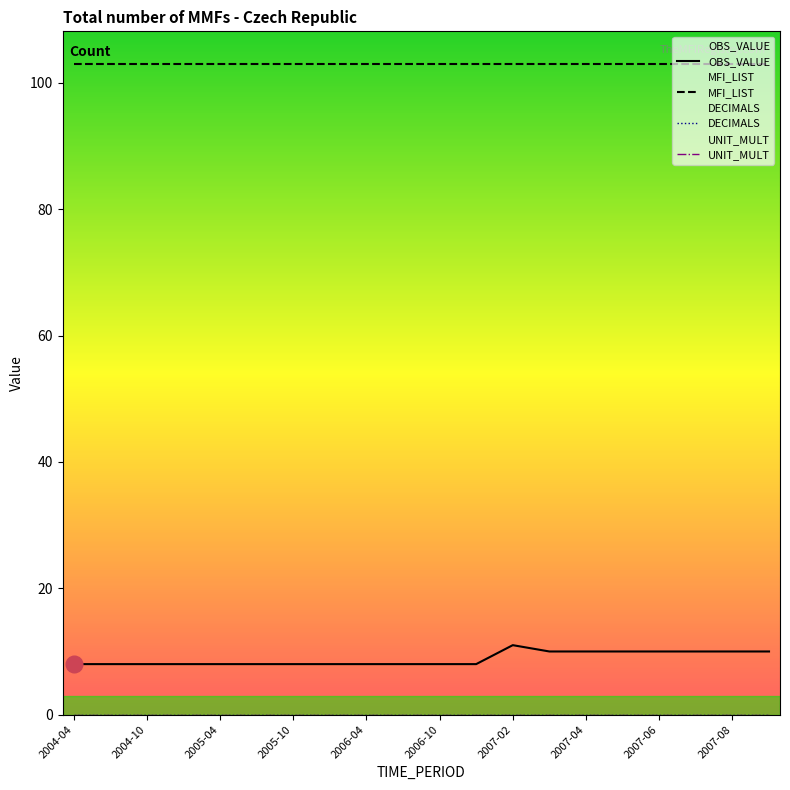

Which label corresponds to the largest value in the chart?

2004-04